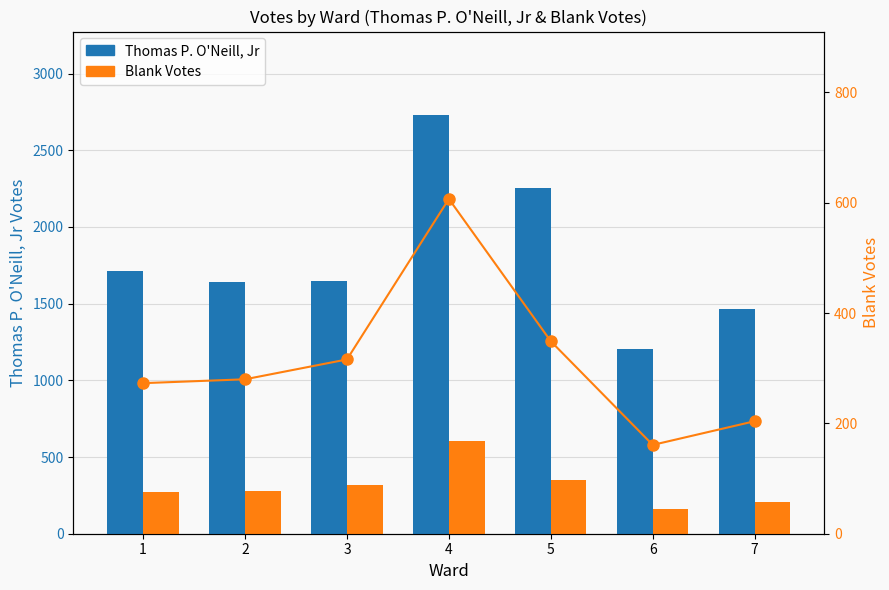

Which series changed the most between 1 and 3?

Thomas P. O'Neill, Jr